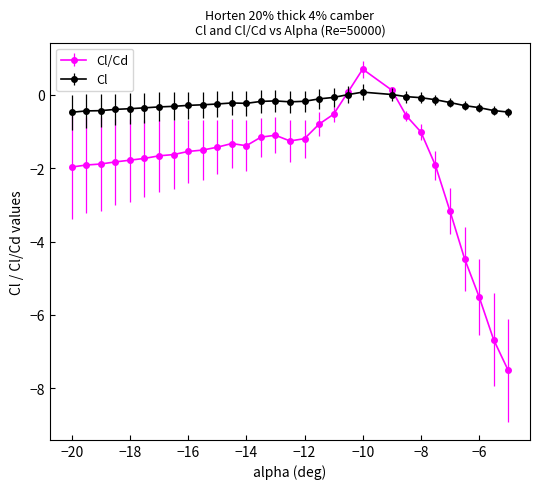

Which series has the largest range (max minus min)?

Cl/Cd